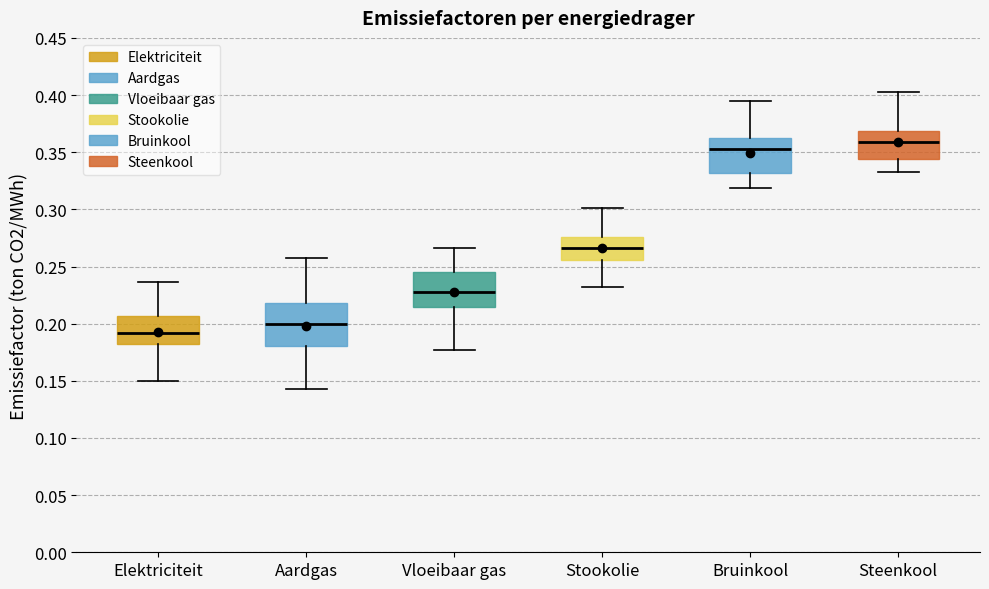

Reading left to right, read every box against the y-axis: the position of its median line, the range the box covers, and the ends of its whiskers. The values are not printed on the chart, so give them approximately, as read against the axis.

Elektriciteit: median 0.190, box 0.185 to 0.205, whiskers 0.150 to 0.235
Aardgas: median 0.200, box 0.180 to 0.220, whiskers 0.145 to 0.260
Vloeibaar gas: median 0.230, box 0.215 to 0.245, whiskers 0.175 to 0.265
Stookolie: median 0.265, box 0.255 to 0.275, whiskers 0.230 to 0.300
Bruinkool: median 0.355, box 0.330 to 0.360, whiskers 0.320 to 0.395
Steenkool: median 0.360, box 0.345 to 0.370, whiskers 0.335 to 0.405